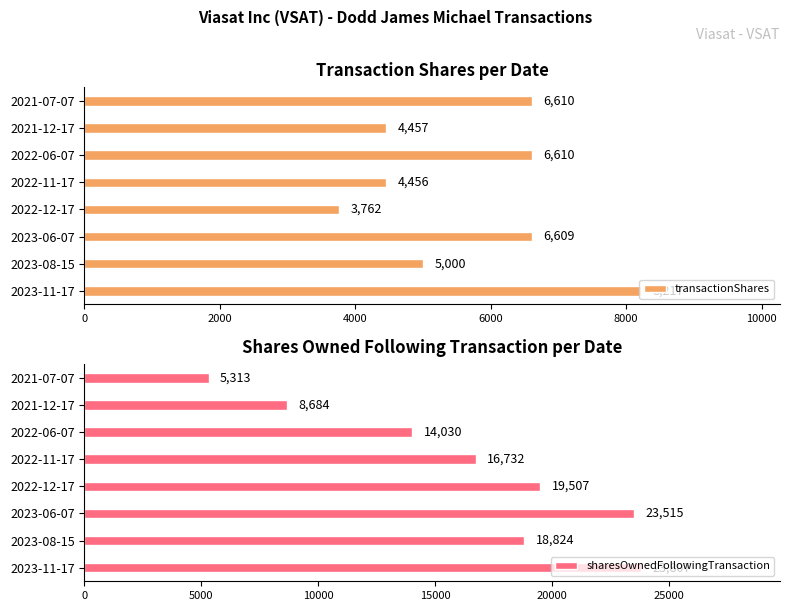

What are all the series names shown in the legend?

transactionShares, sharesOwnedFollowingTransaction